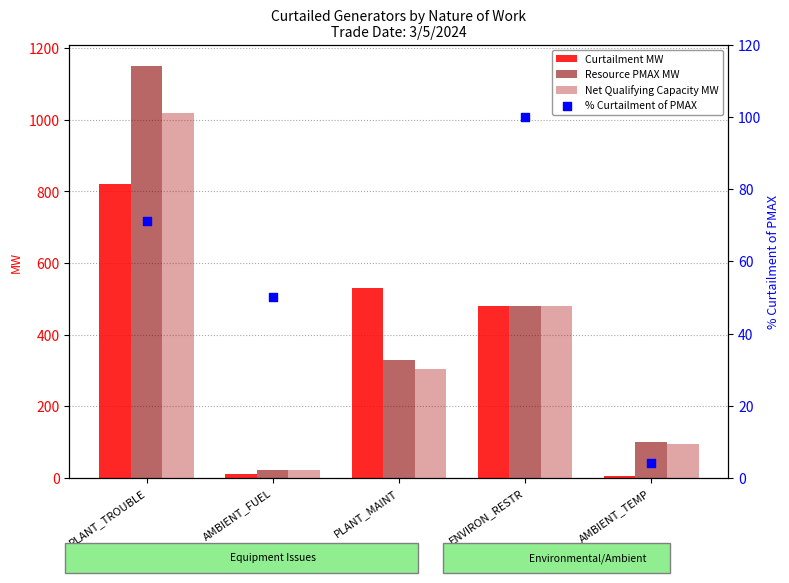

At which category is the sum across all series the highest?

PLANT_TROUBLE